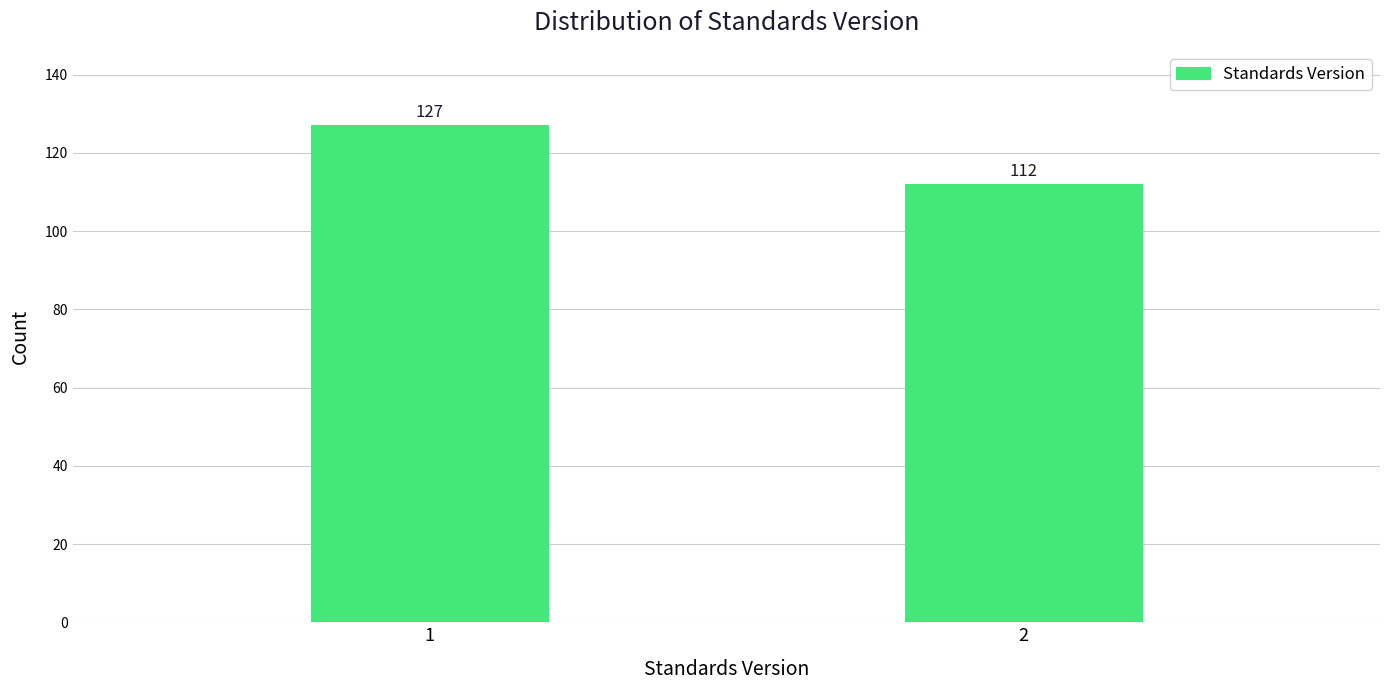

Reading left to right, list all the values displayed in this chart.

127	112